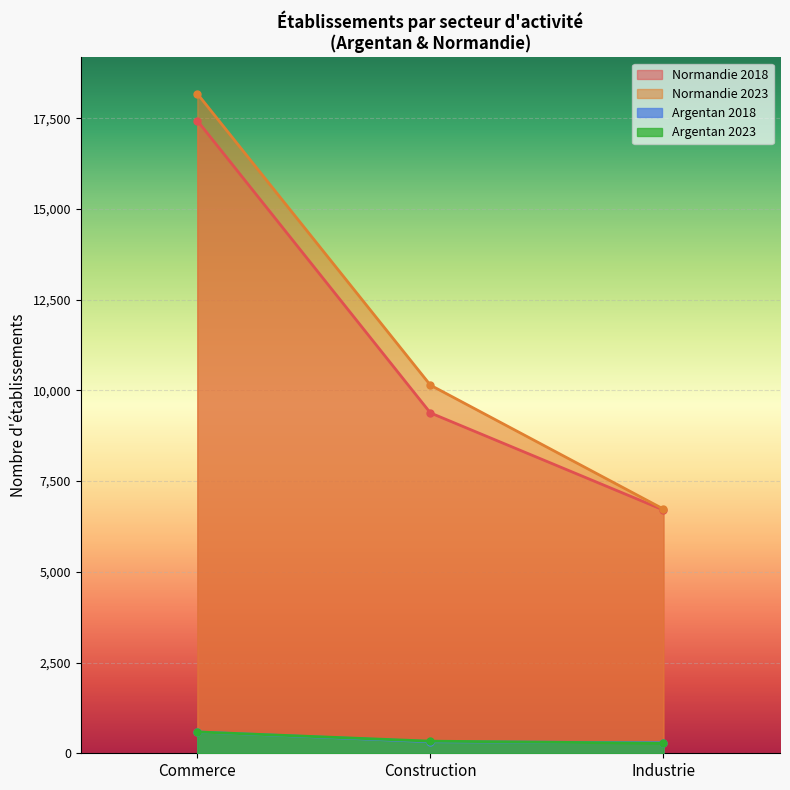

At which label does Argentan 2023 first exceed 334?

Commerce